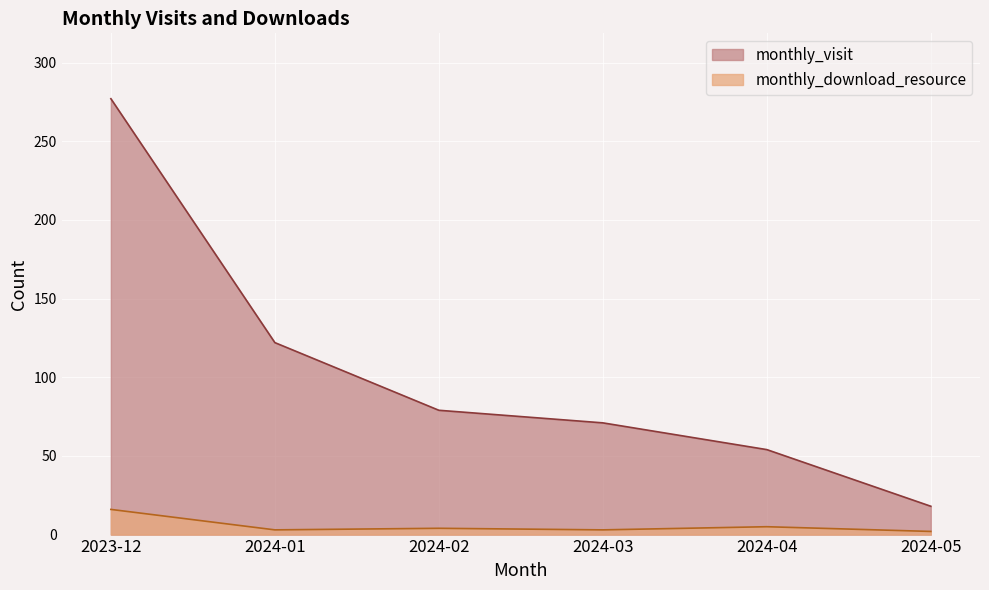

Reading left to right, extract all data points from this chart.

monthly_visit: 2023-12=277	2024-01=122	2024-02=79	2024-03=71	2024-04=54	2024-05=18
monthly_download_resource: 2023-12=16	2024-01=3	2024-02=4	2024-03=3	2024-04=5	2024-05=2